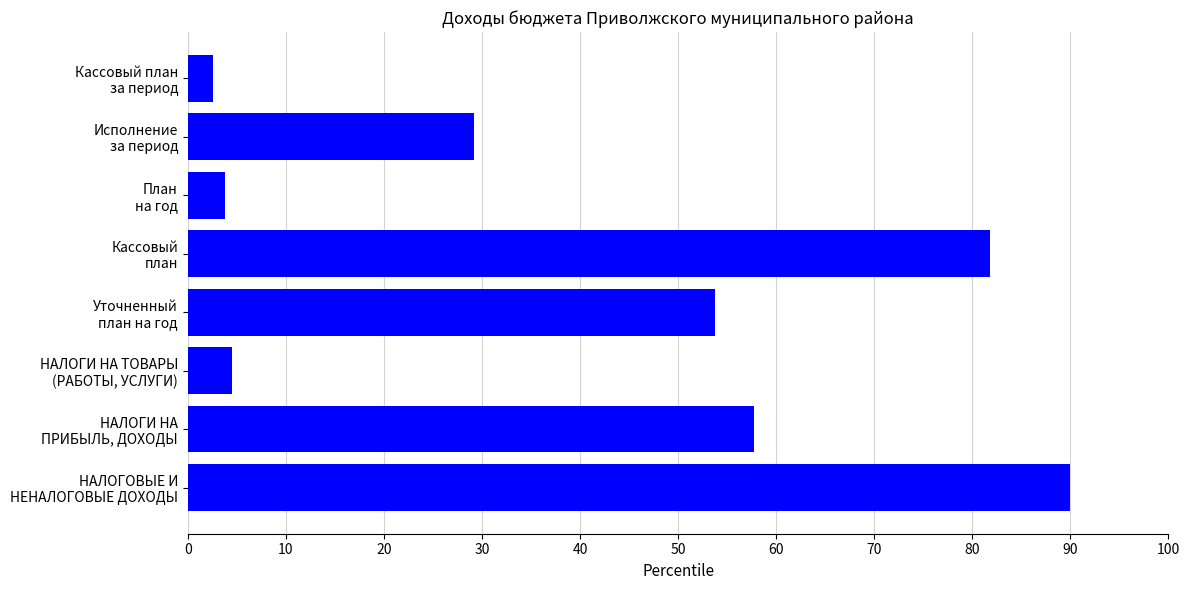

What is the difference between the maximum and minimum values?

87.4